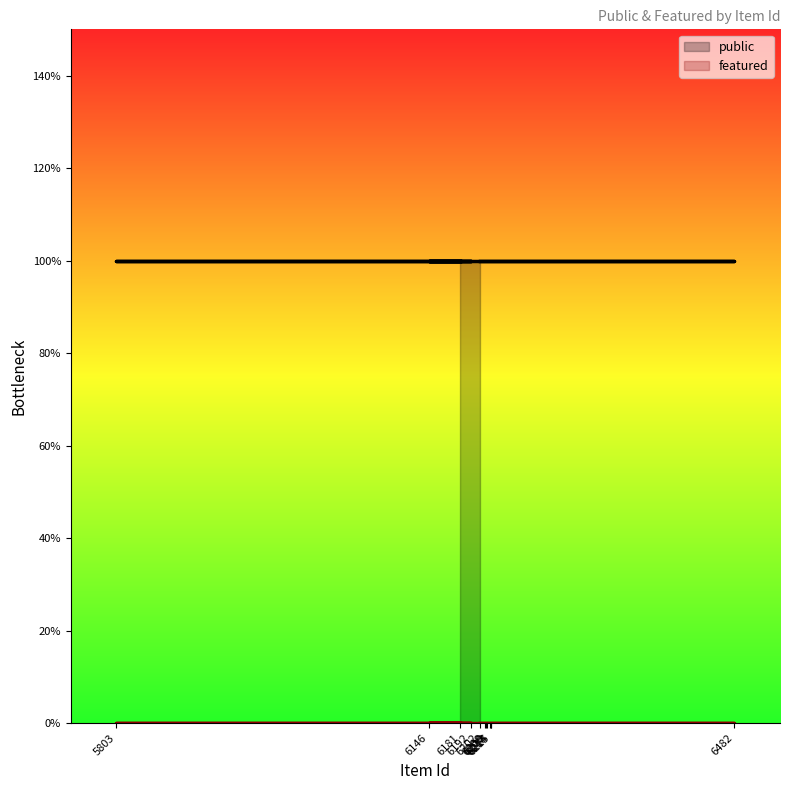

Count the number of categories in the chart.

12